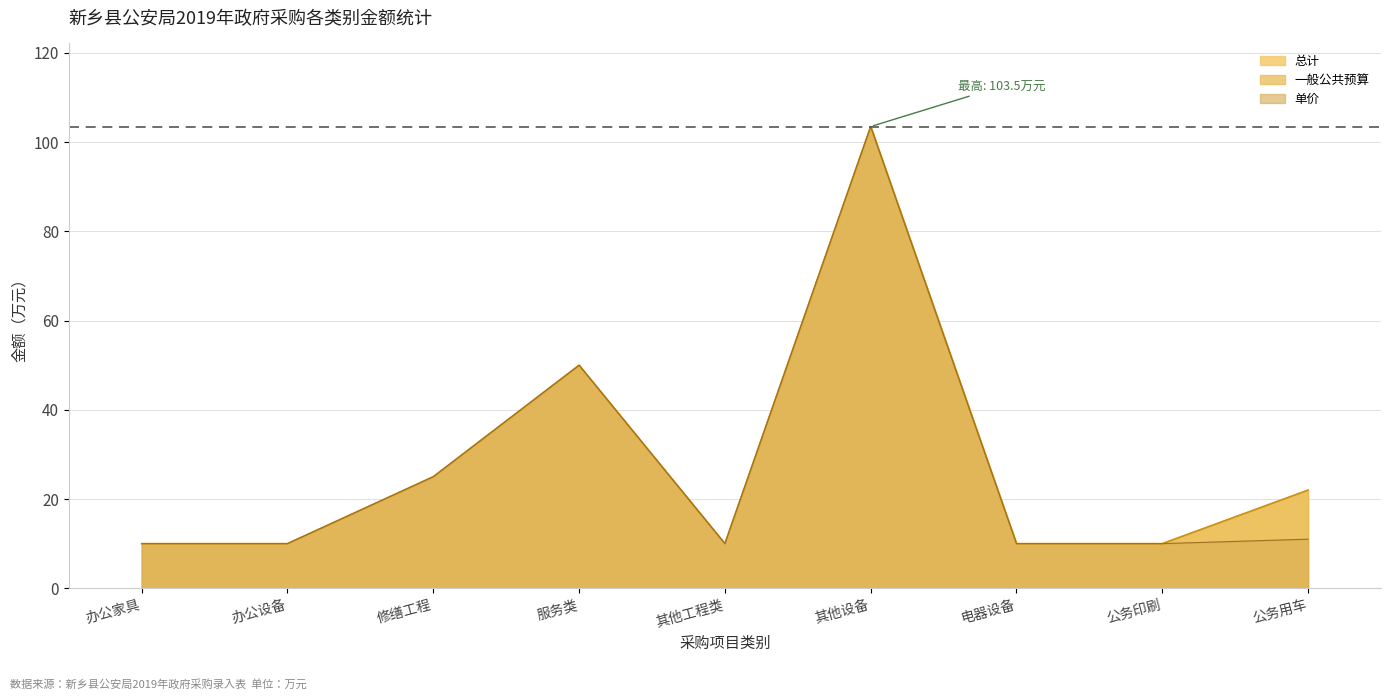

True or false: 单价 has more than 0 interior local peaks.

True